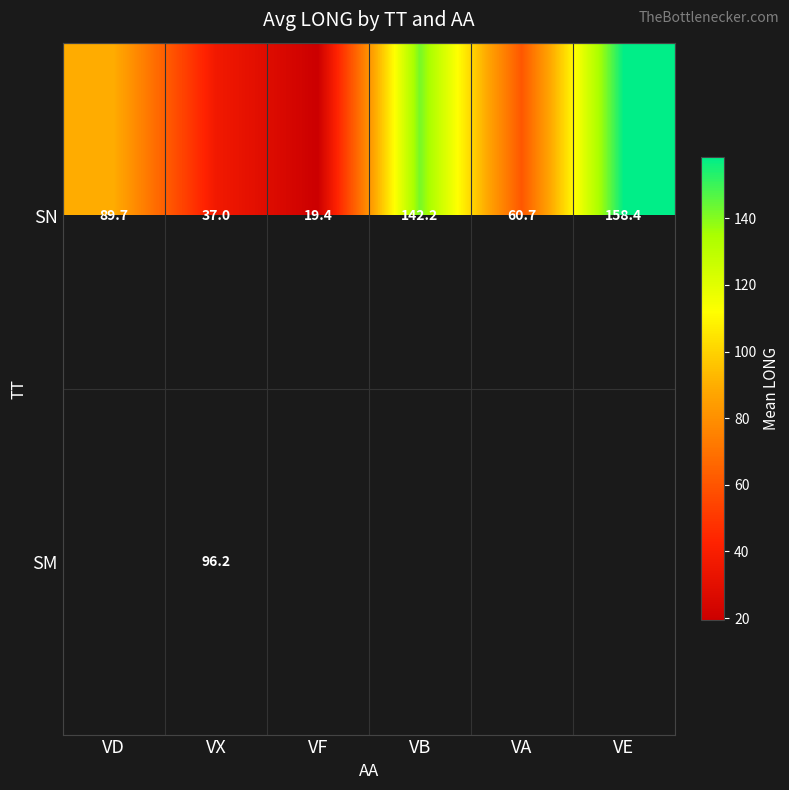

At which label does SN reach its minimum?

VF